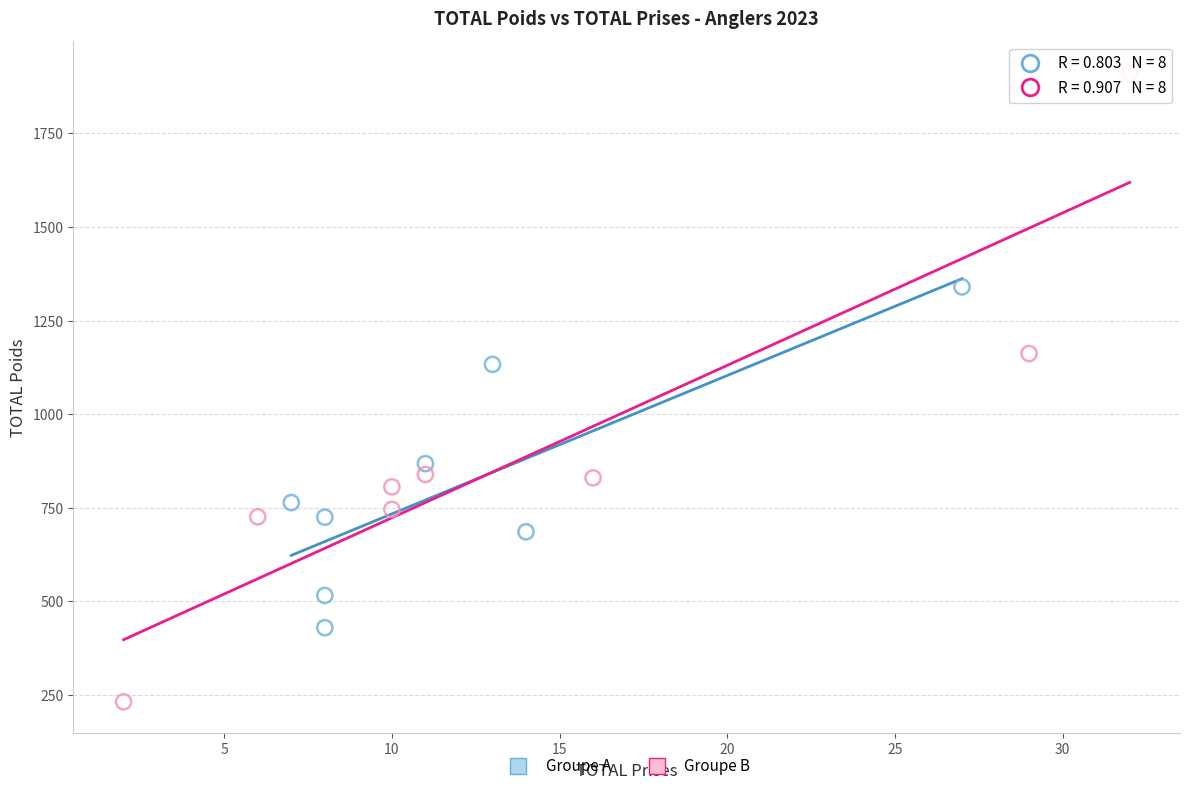

Which series reaches the maximum Y coordinate?

Groupe B